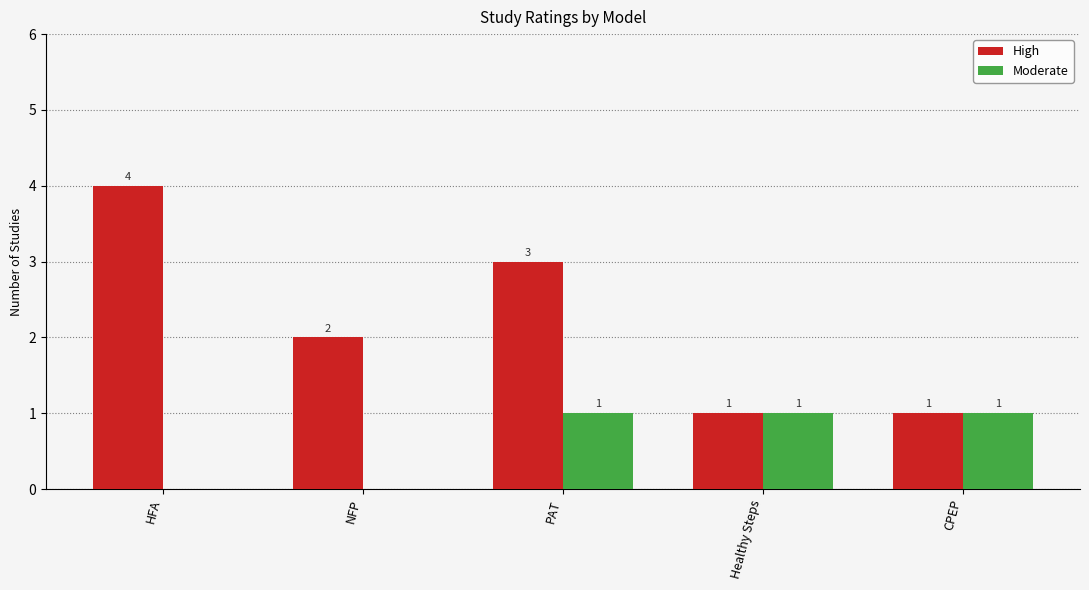

Count the number of categories in the chart.

5